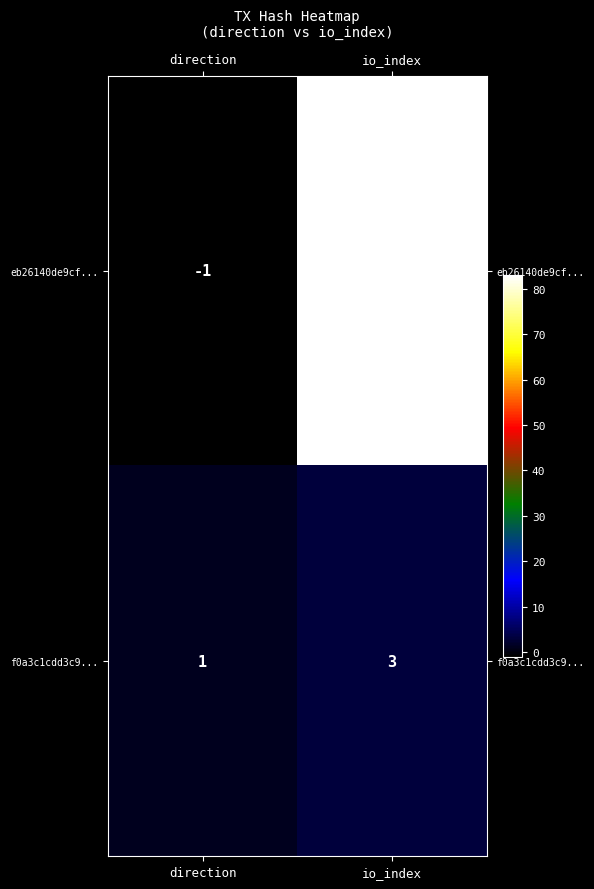

The value of eb26140de9cf... at io_index is 83. True or false?

True